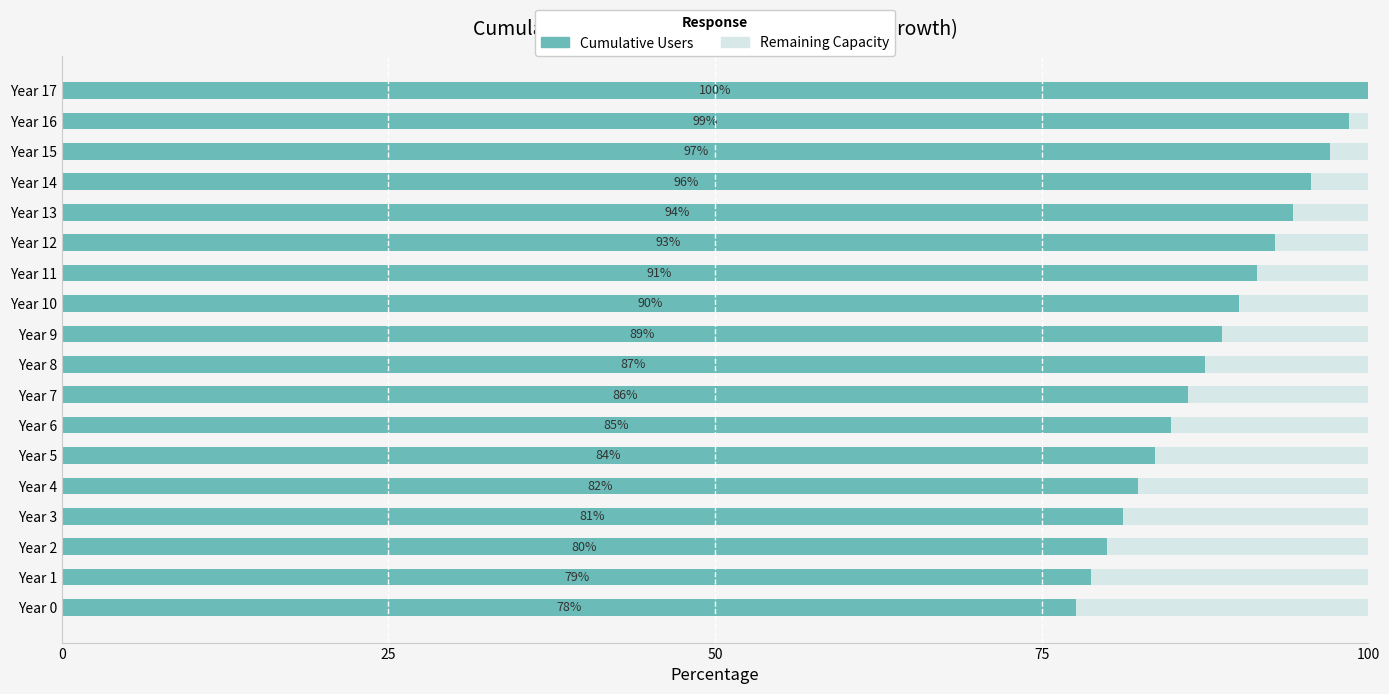

The value of Cumulative Users at Year 13 is 147.5. True or false?

False